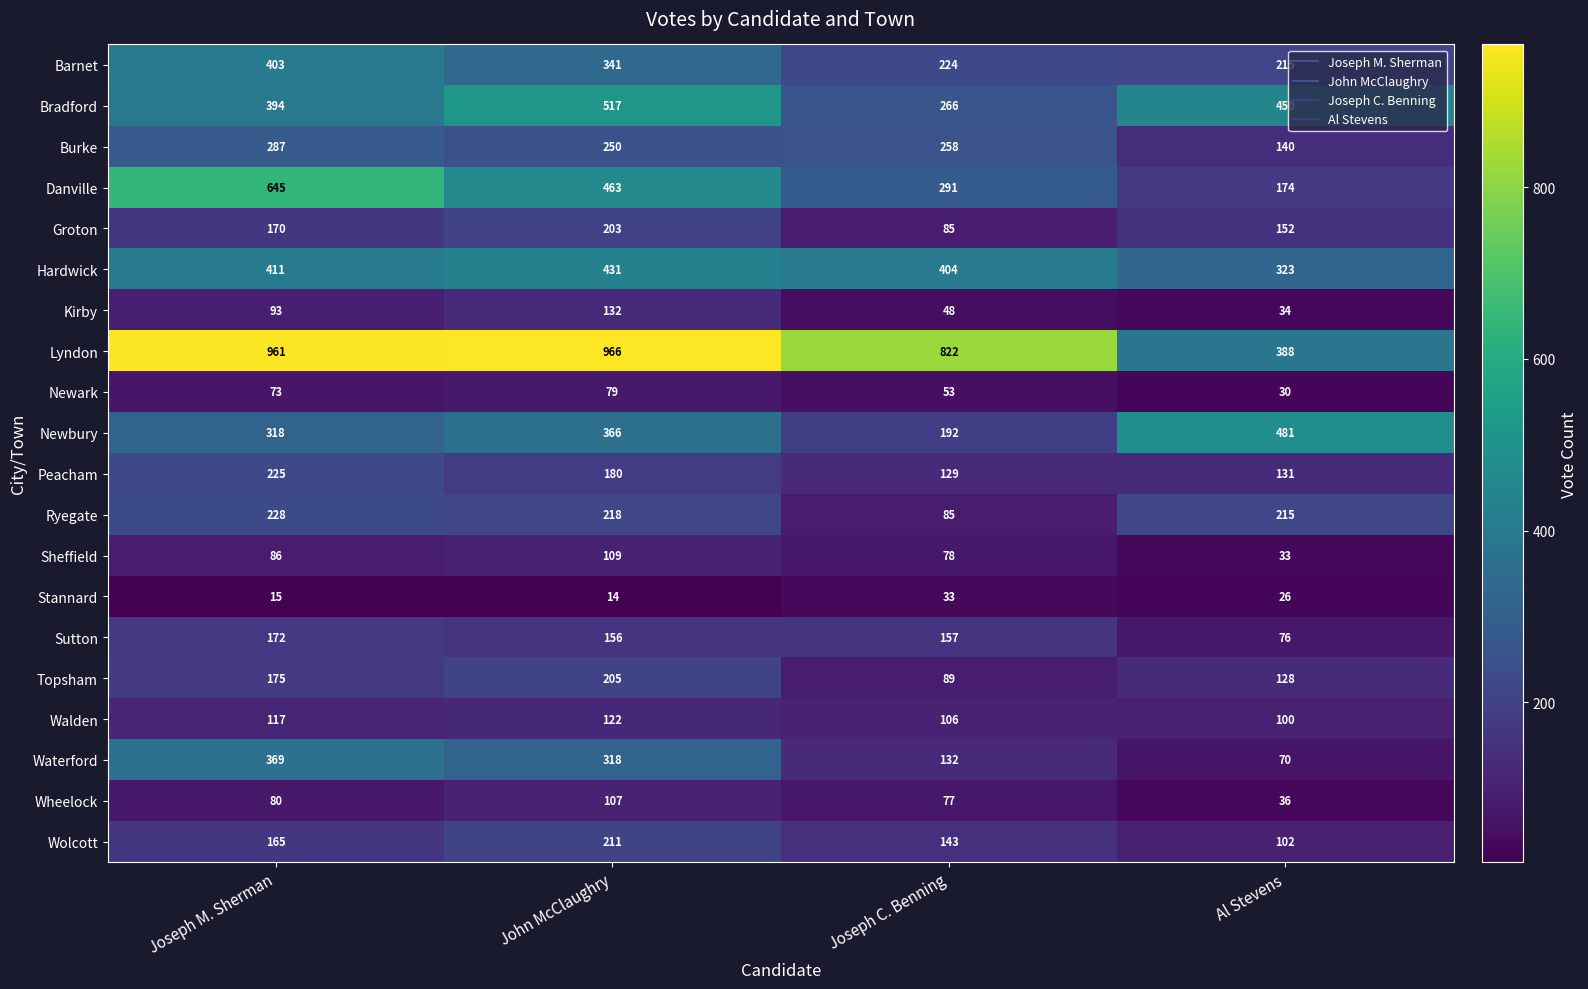

What is the average value of the Danville series?

393